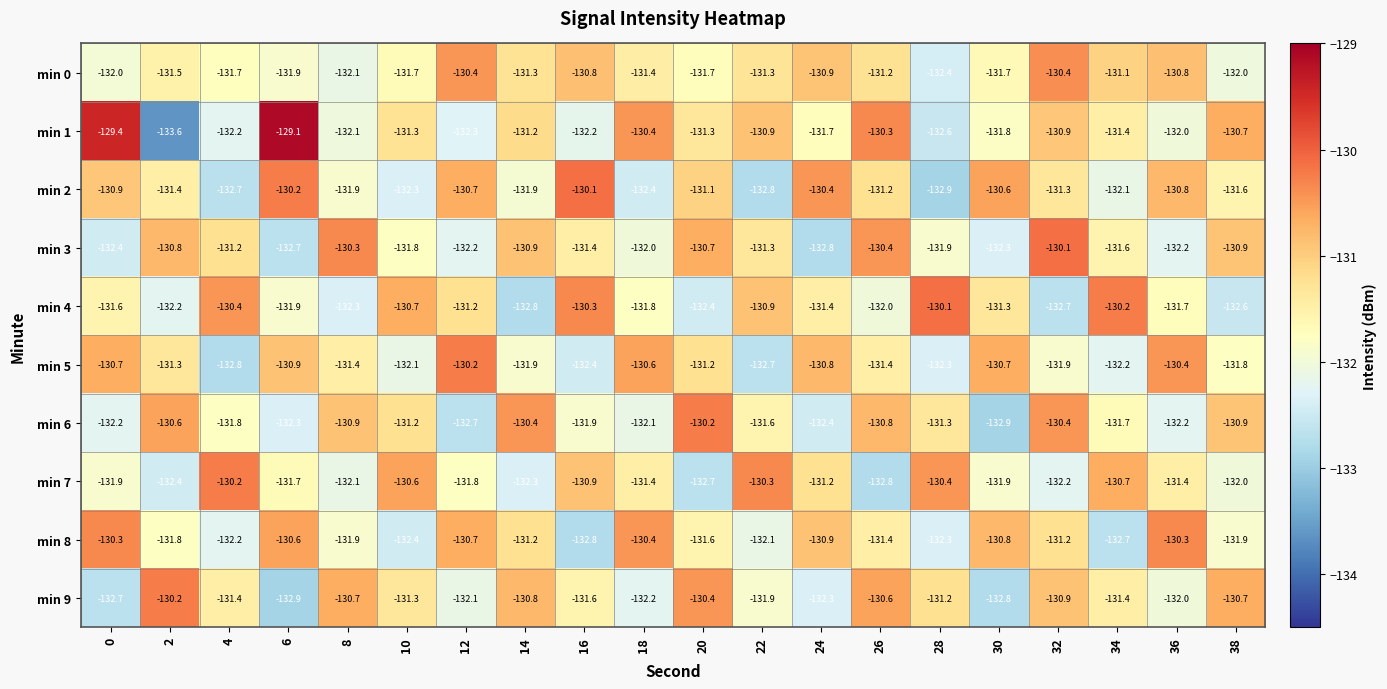

What is the greatest value displayed?

-129.1